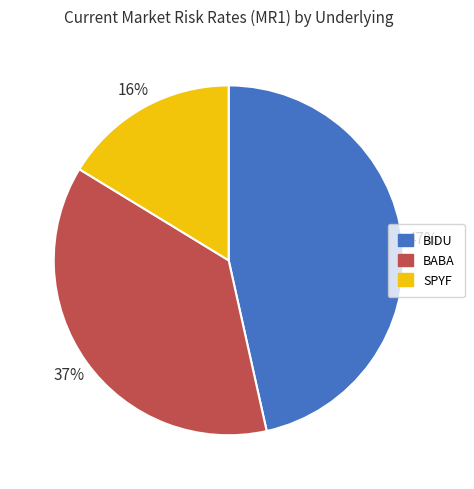

Is it true that BABA is 24% of the pie?

False